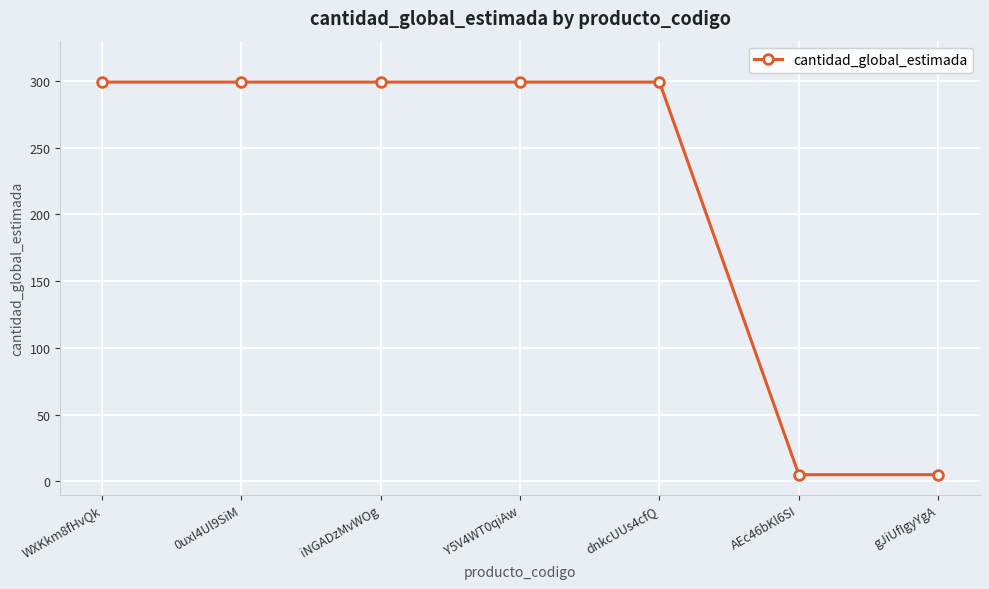

Is it true that the value at dnkcUUs4cfQ is 299?

True